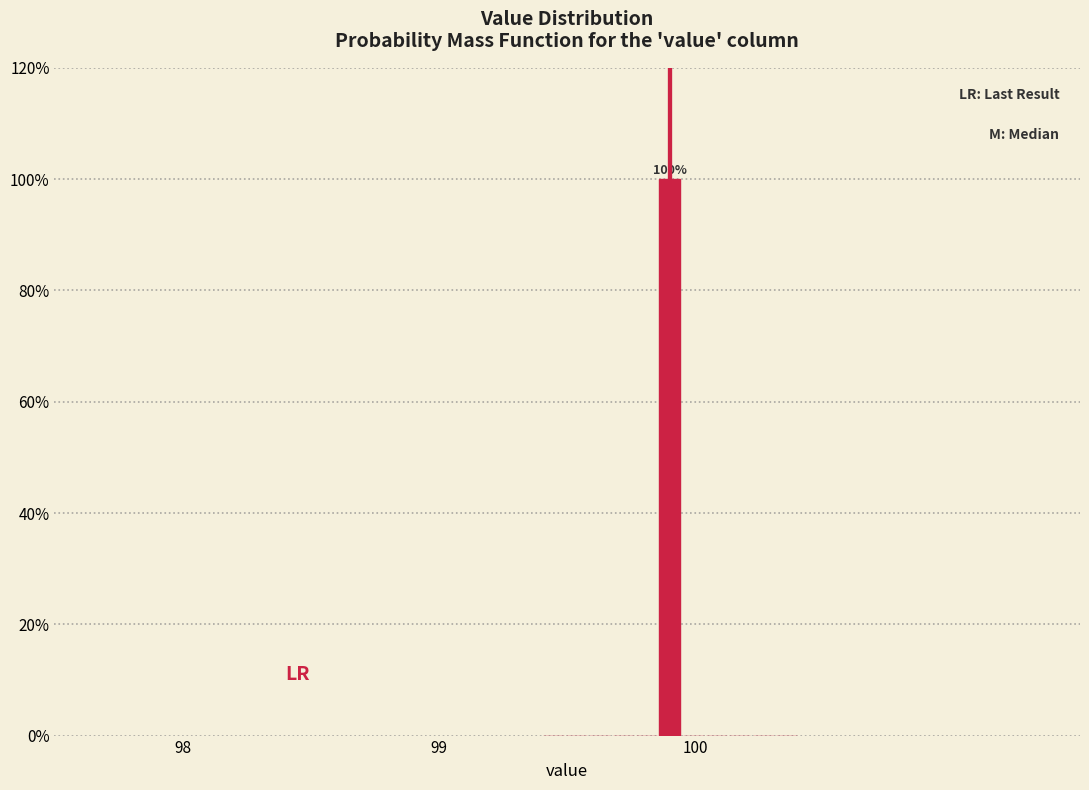

Around what value on the x-axis is the tallest bar? Give the approximate position of its centre, as read against the axis.

99.9